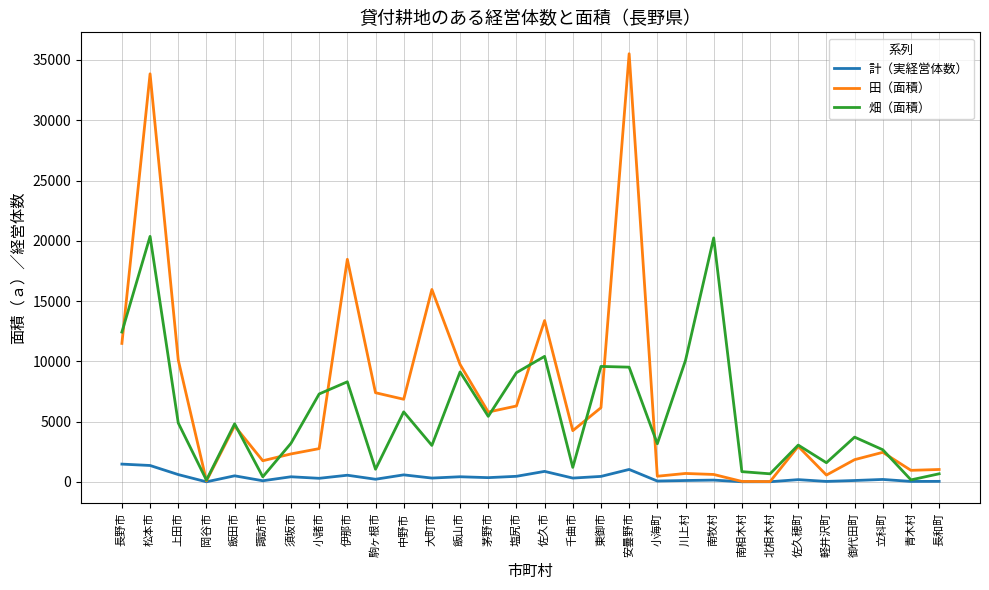

Is it true that 畑（面積） equals 3171 at 小海町?

True